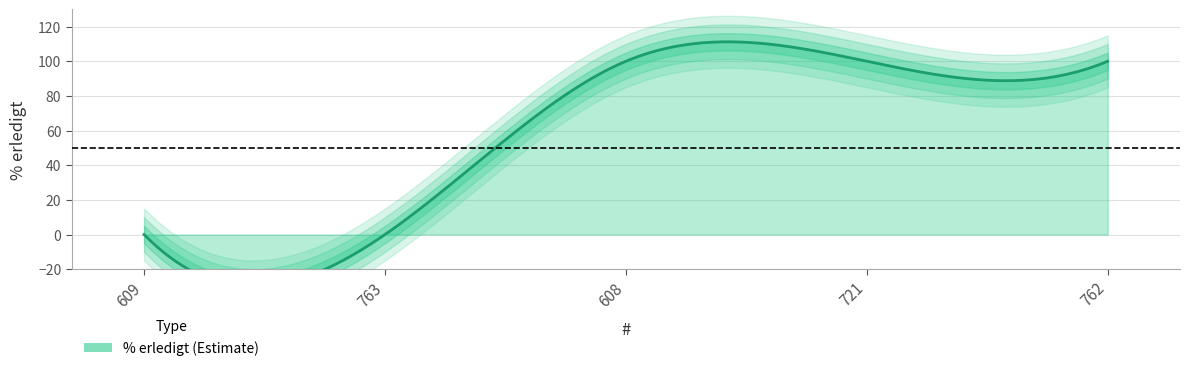

At which label is the value closest to 50?

609